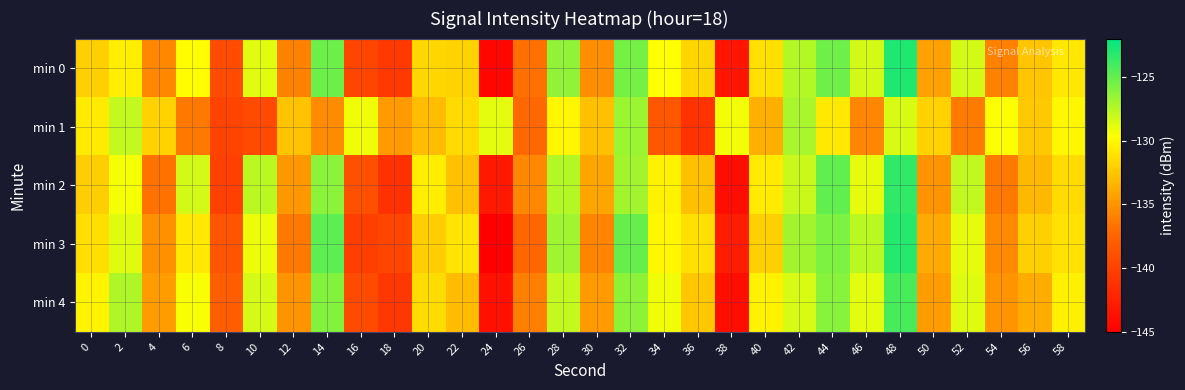

What is the minimum value shown in the chart?

-145.0